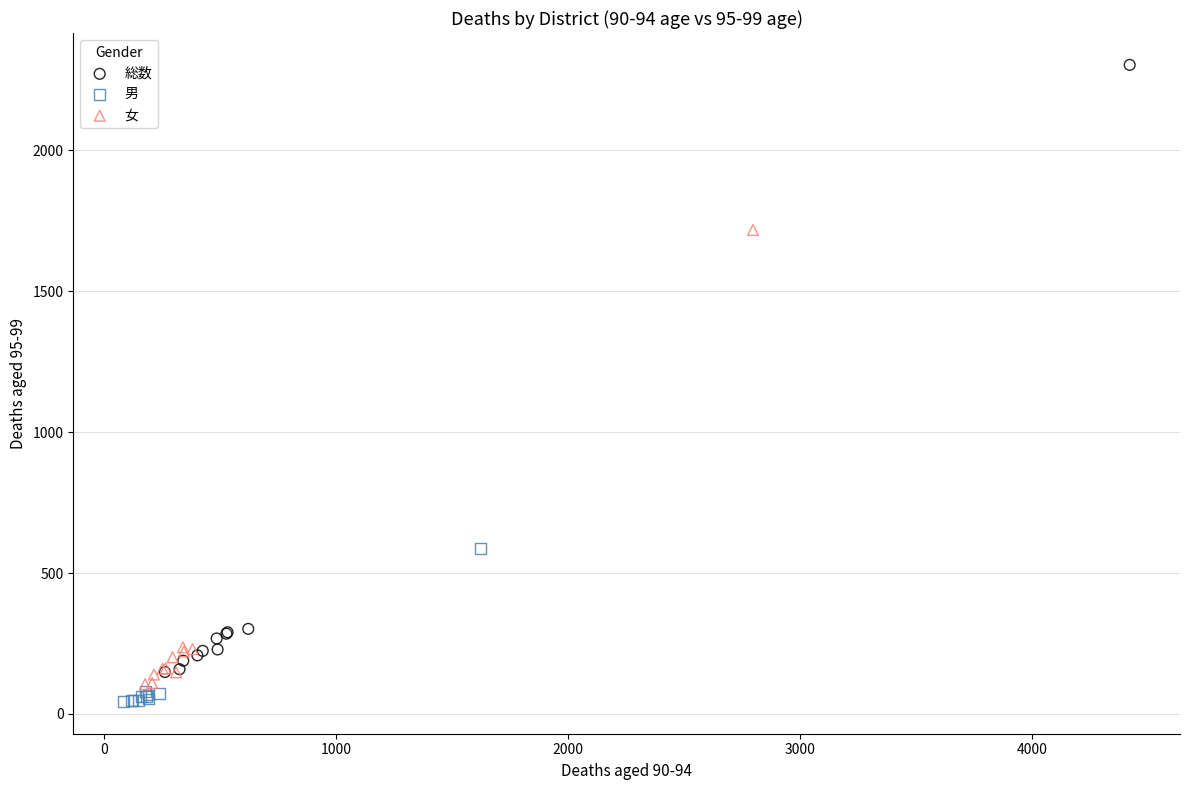

Which series reaches the maximum Y coordinate?

総数